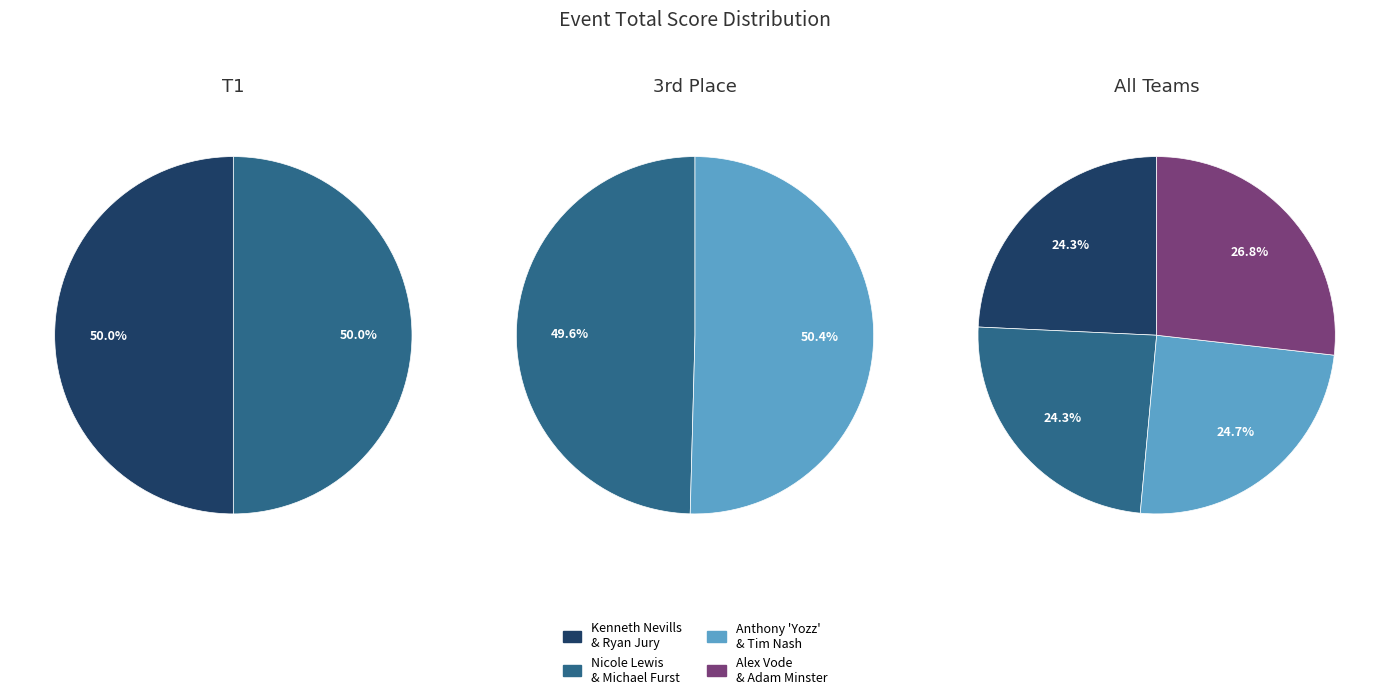

Combined, do Anthony Yozz Gehring & Tim Nash and Nicole Lewis & Michael Furst account for over 50%?

No